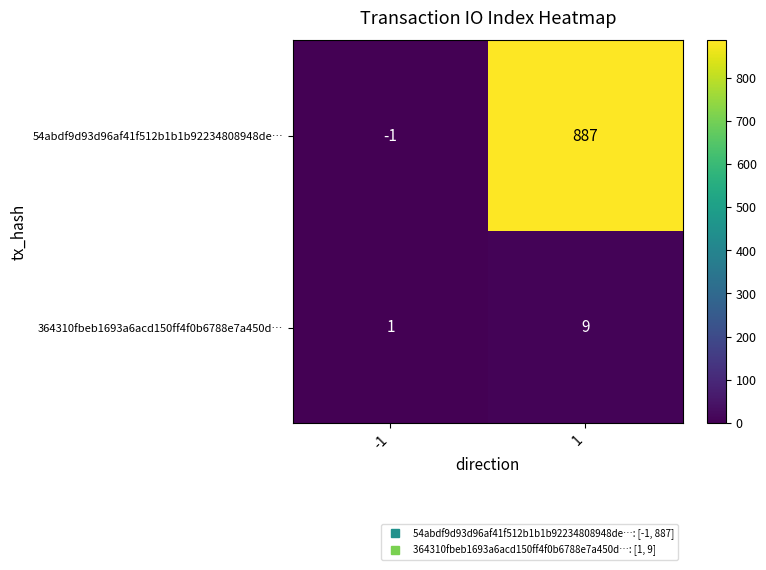

The 364310fbeb1693a6acd150ff4f0b6788e7a450d… series shows 15 at 1. True or false?

False